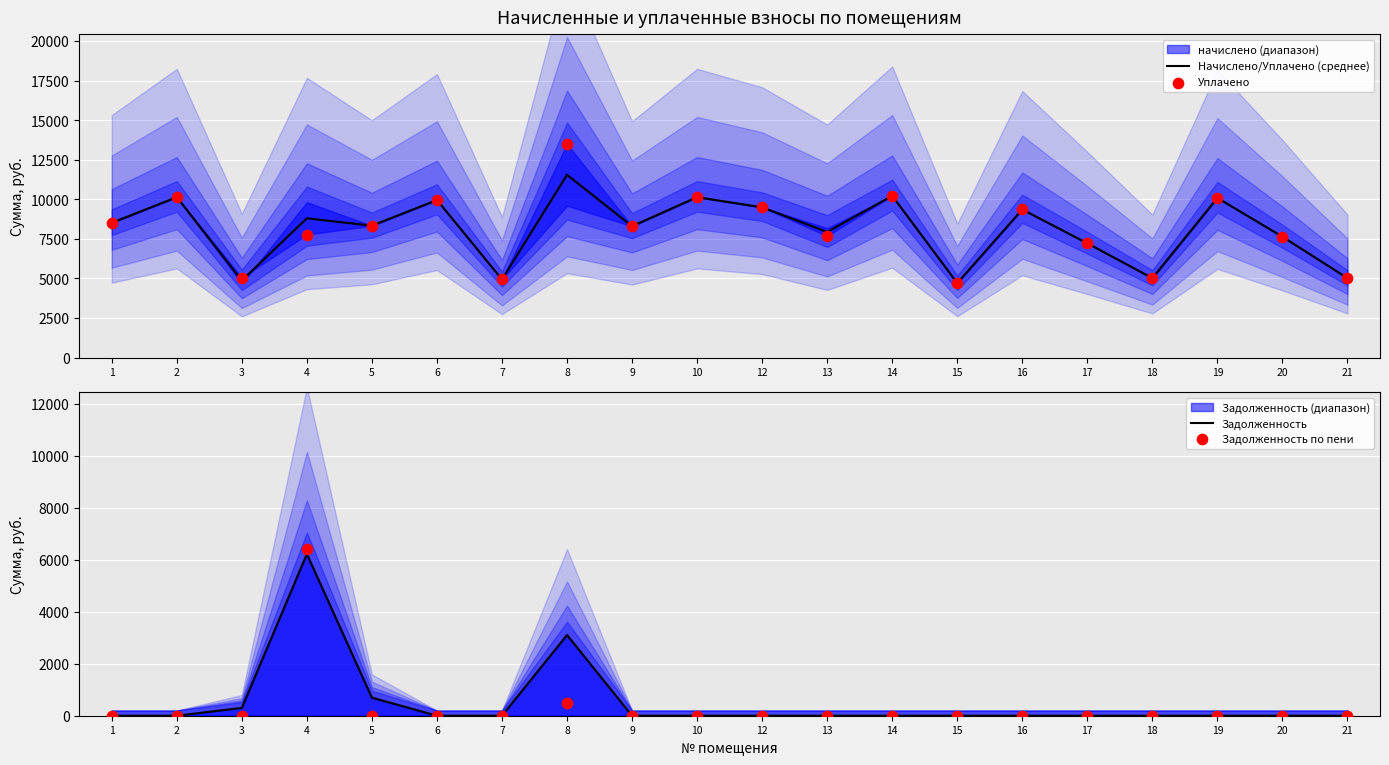

Which series has the largest total across all categories?

Уплачено